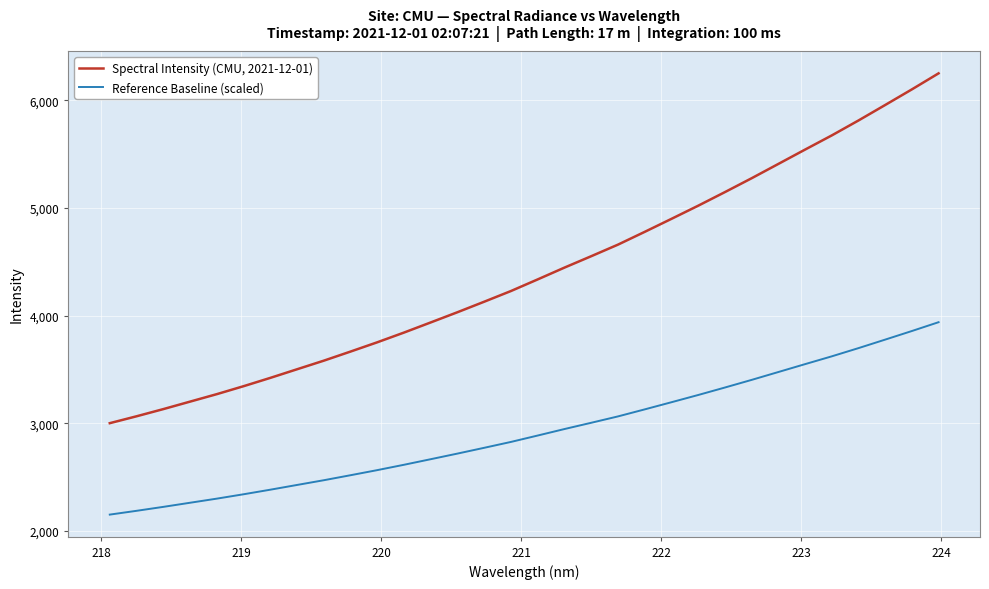

What is the difference between the maximum and minimum values in the Reference Baseline (scaled) series?

1788.4